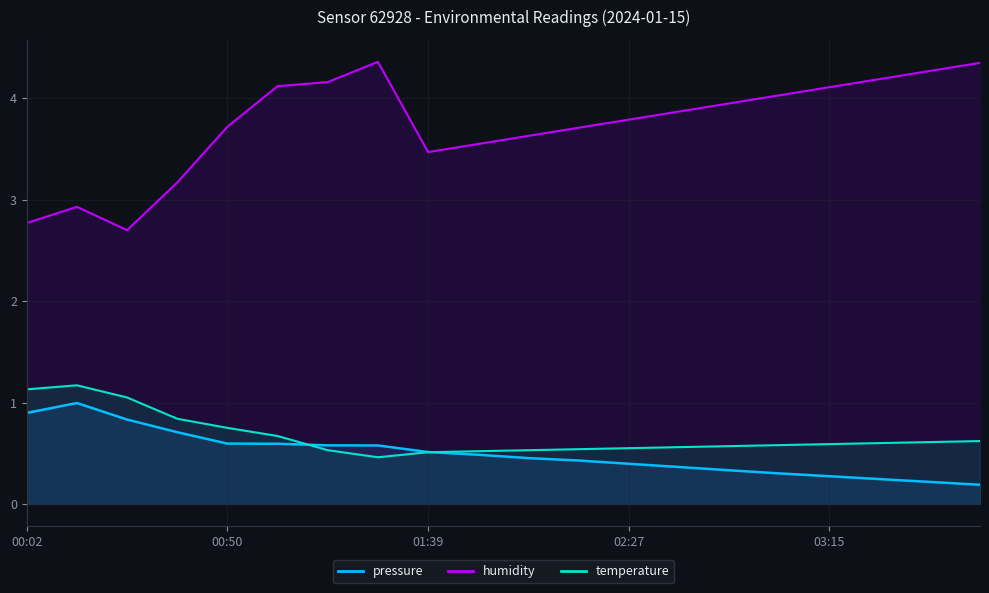

Which category has the highest value across all series?

01:27